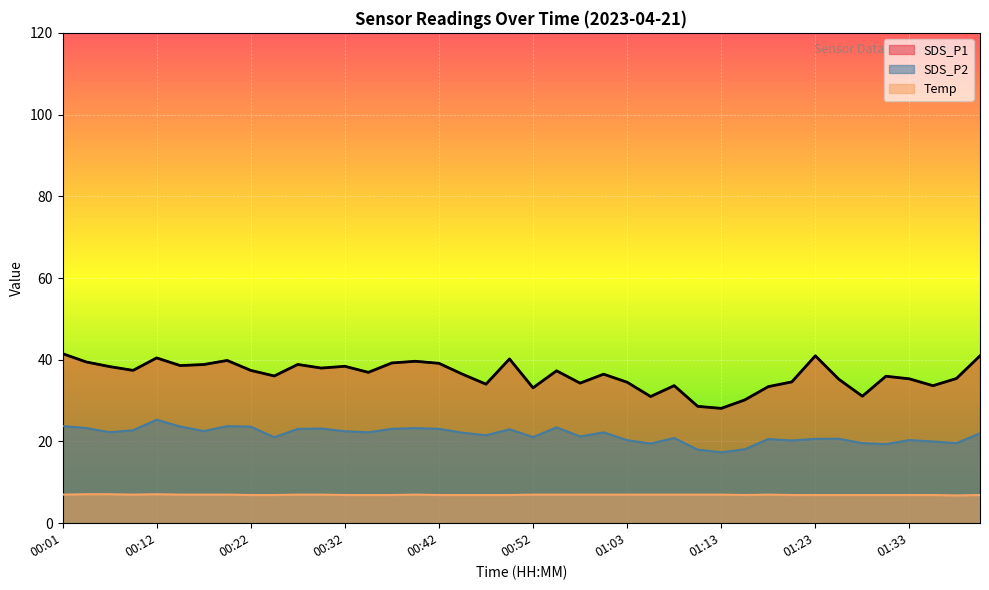

Rank the series by their average value, from highest to lowest.

SDS_P1, SDS_P2, Temp